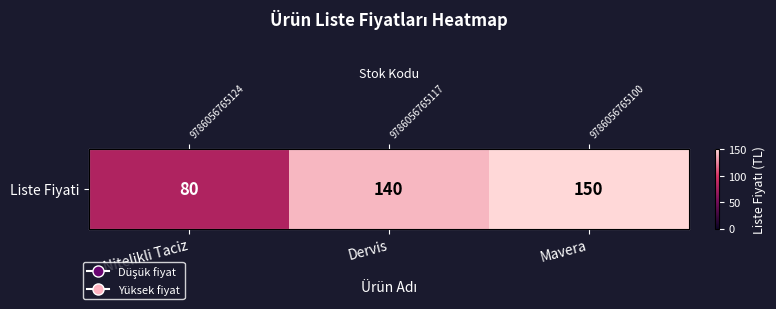

What is the difference between the values at Nitelikli Taciz and Dervis?

60